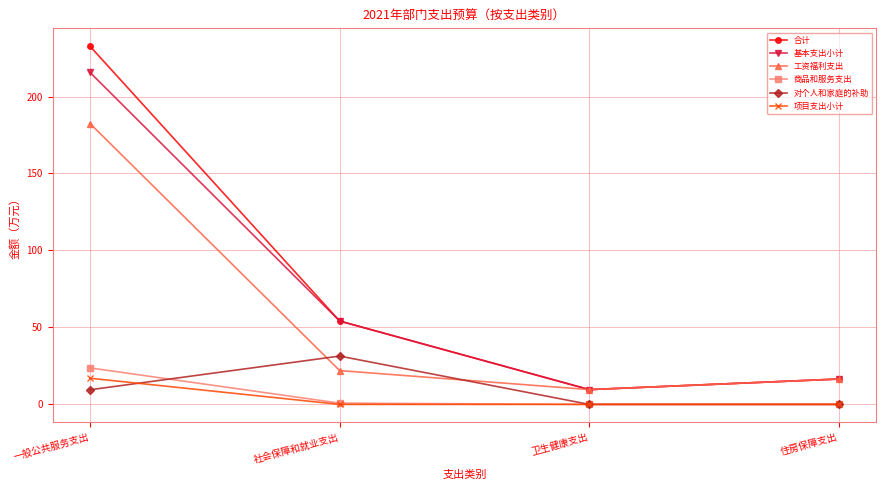

How many data points in 合计 are above 54?

2